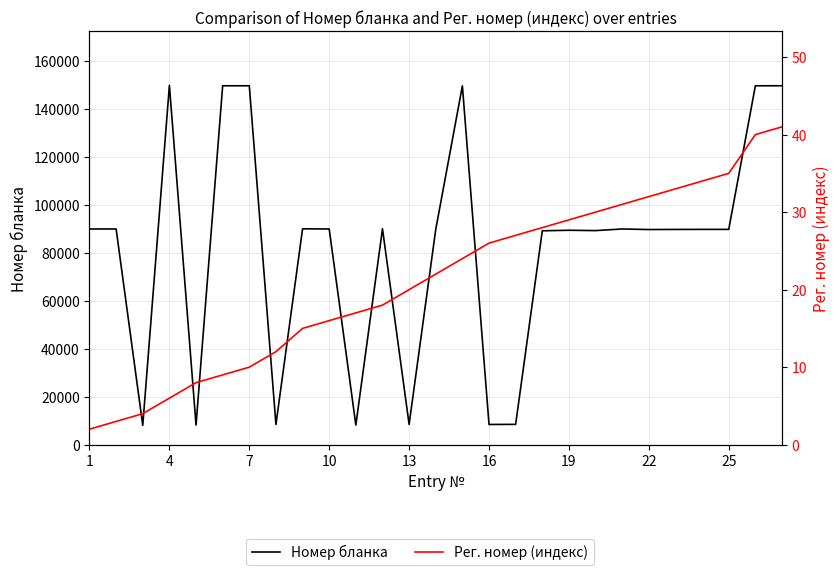

Rank the series by their maximum value, from lowest to highest.

Рег. номер (индекс), Номер бланка